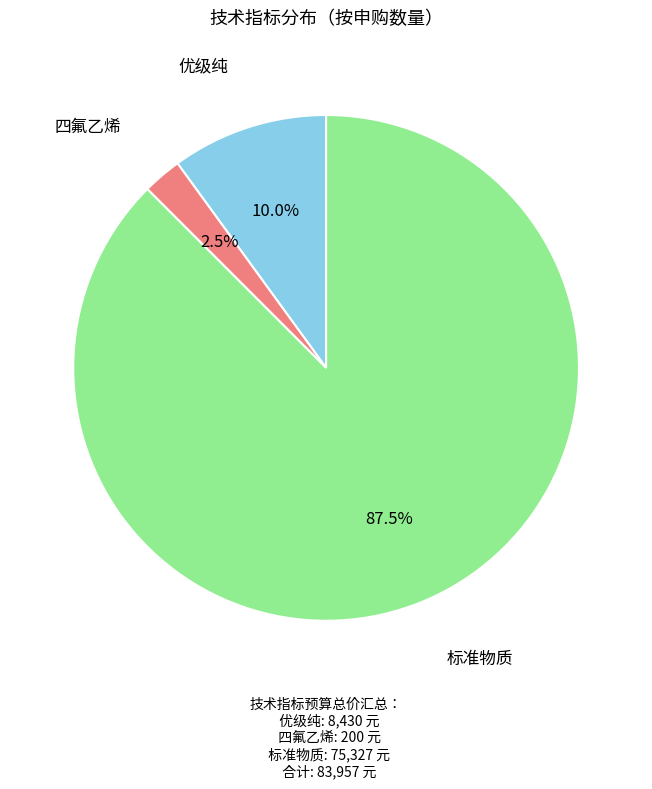

Is there any slice that represents more than half of the pie?

Yes